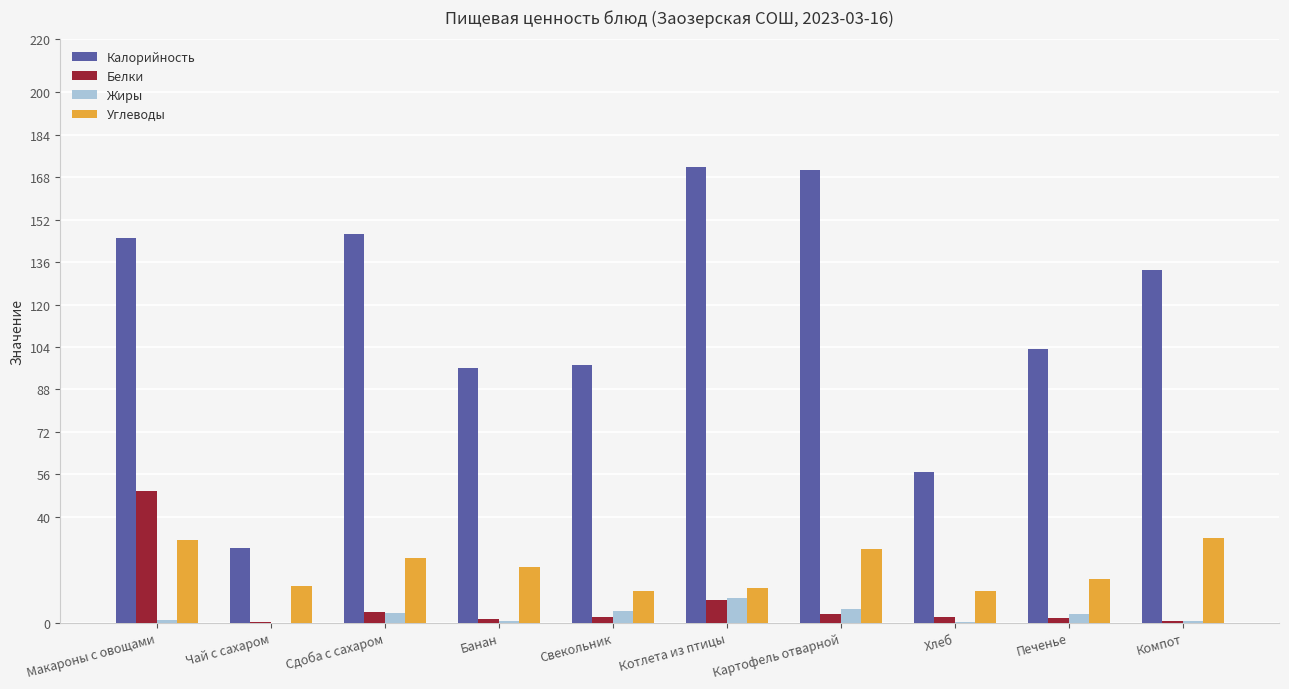

What are all the series names shown in the legend?

Калорийность, Белки, Жиры, Углеводы